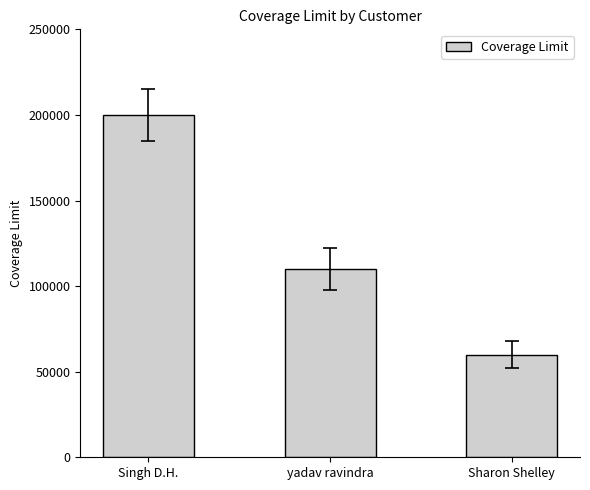

What is the difference between the values at yadav ravindra and Sharon Shelley?

50000